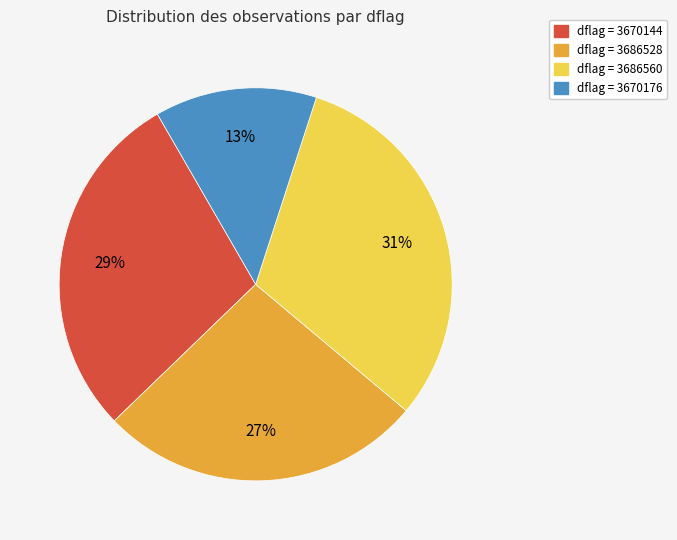

Does any single category account for the majority?

No